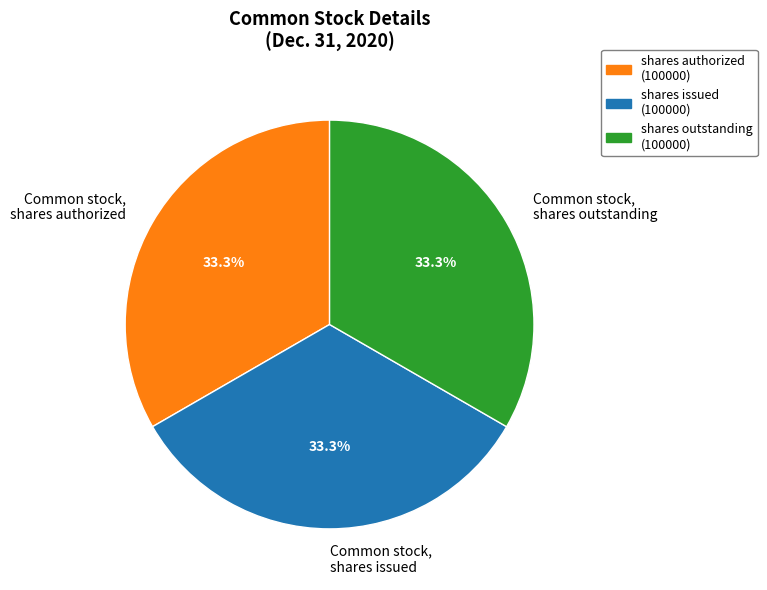

Is Common stock, shares issued the majority of the pie?

No